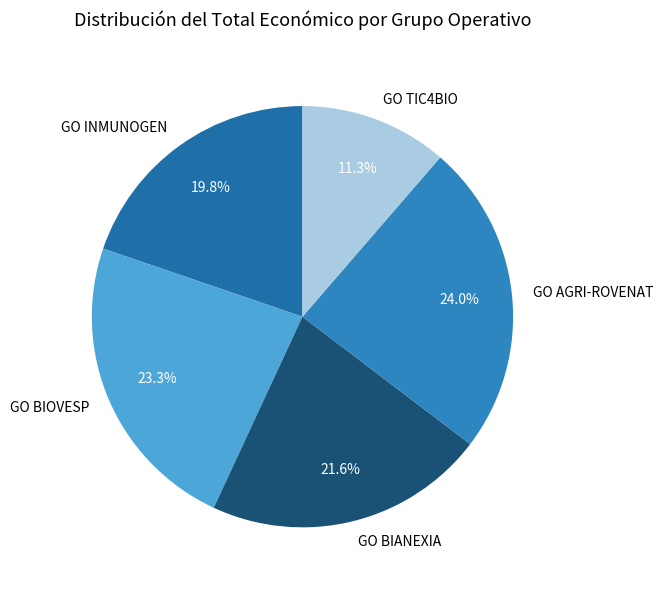

Which slice is the largest?

GO AGRI-ROVENAT